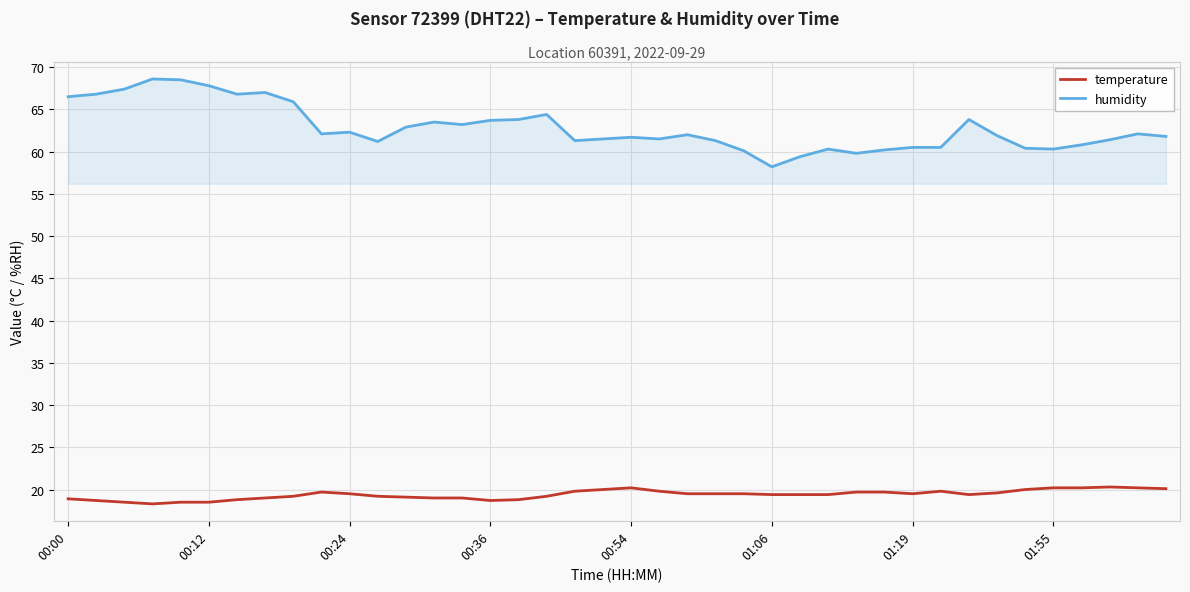

What is the difference between the maximum and minimum values in the temperature series?

2.0